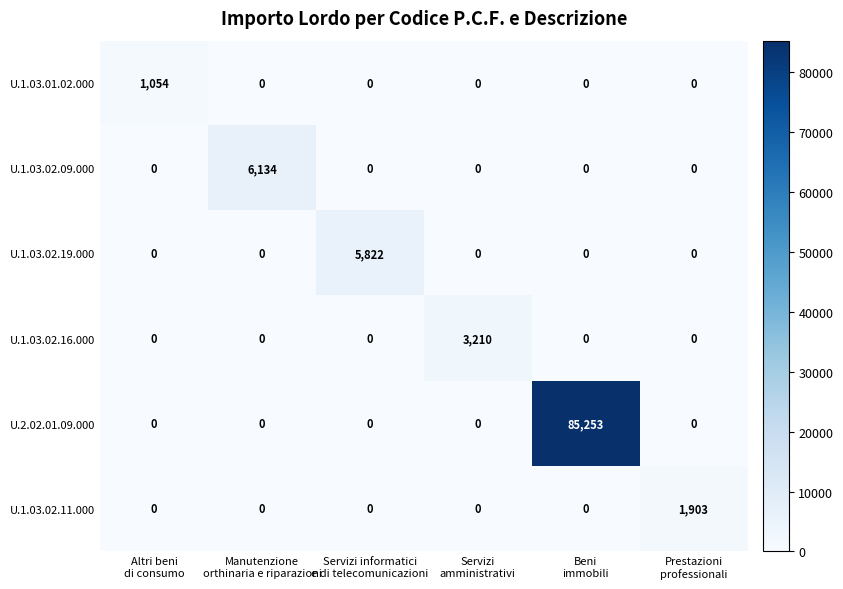

What is the average value of the U.2.02.01.09.000 series?

14209